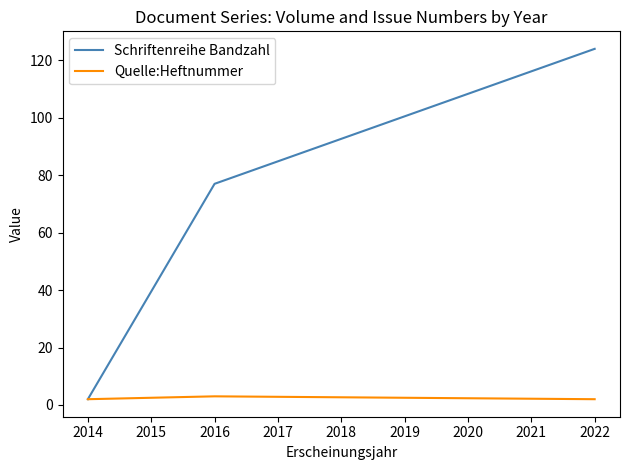

Count the Schriftenreihe Bandzahl values in the range 2 to 124.

3